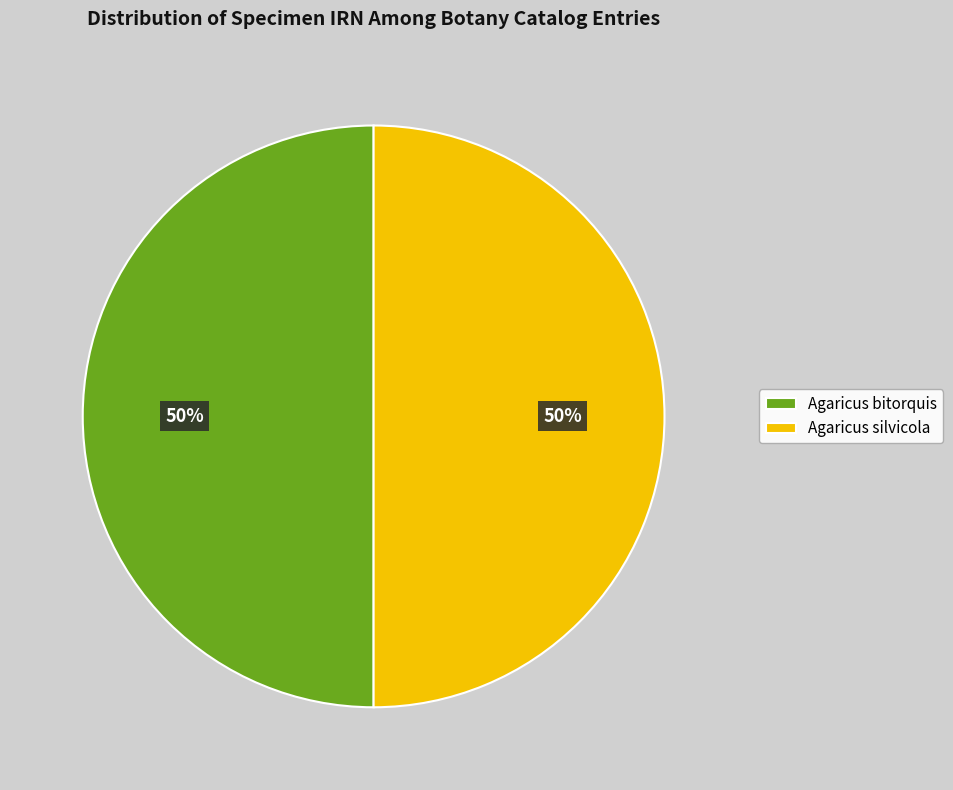

To the nearest percent, what is the combined percentage of Agaricus bitorquis and Agaricus silvicola?

100%